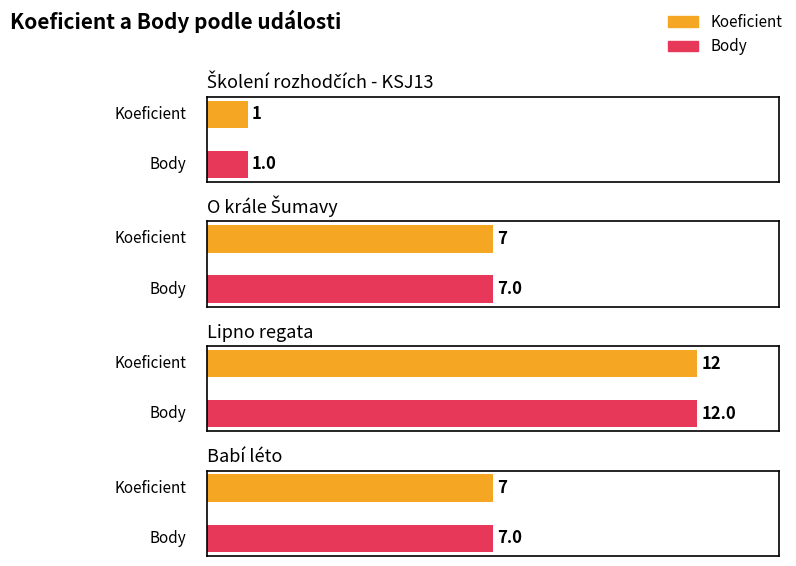

Are the bars horizontal?

Yes